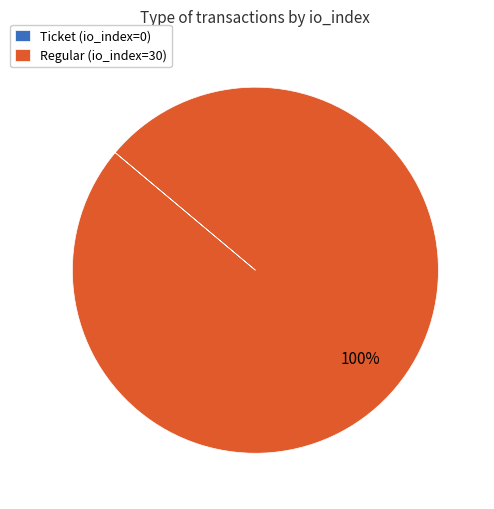

Which category accounts for the majority?

Regular